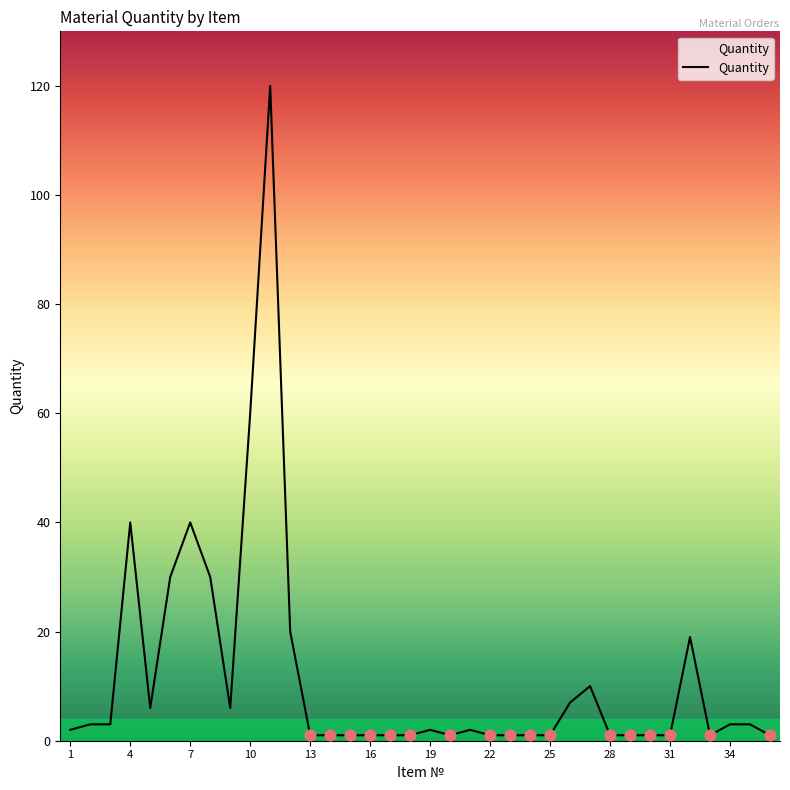

What is the difference between the maximum and minimum values?

119